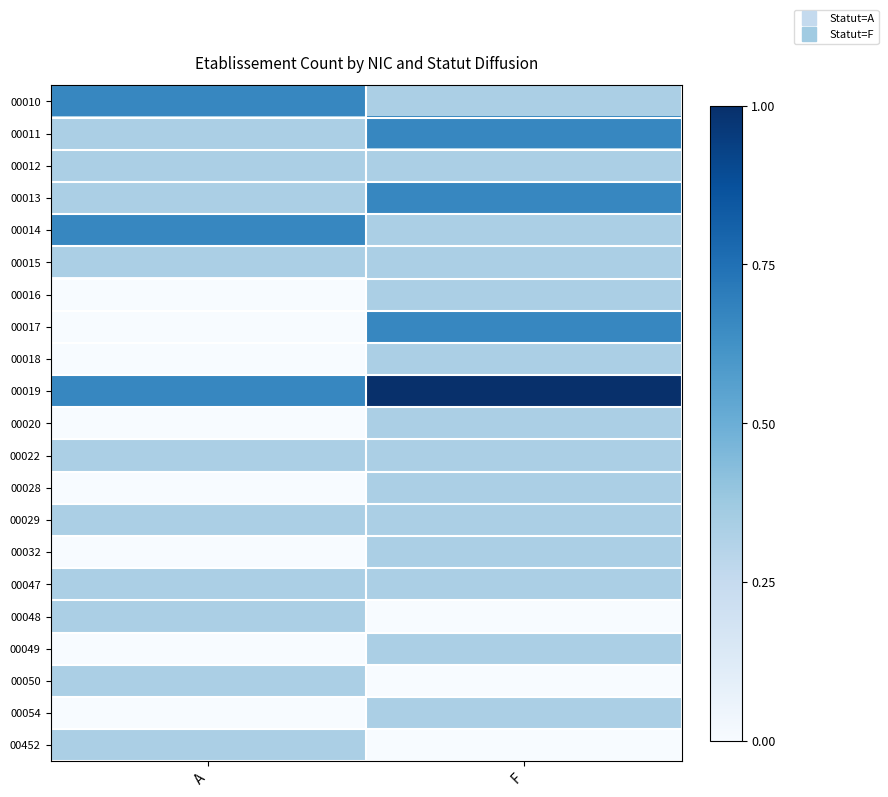

Reading left to right, what are all the values shown in this chart?

00010: A=0.7	F=0.3
00011: A=0.3	F=0.7
00012: A=0.3	F=0.3
00013: A=0.3	F=0.7
00014: A=0.7	F=0.3
00015: A=0.3	F=0.3
00016: A=0.0	F=0.3
00017: A=0.0	F=0.7
00018: A=0.0	F=0.3
00019: A=0.7	F=1.0
00020: A=0.0	F=0.3
00022: A=0.3	F=0.3
00028: A=0.0	F=0.3
00029: A=0.3	F=0.3
00032: A=0.0	F=0.3
00047: A=0.3	F=0.3
00048: A=0.3	F=0.0
00049: A=0.0	F=0.3
00050: A=0.3	F=0.0
00054: A=0.0	F=0.3
00452: A=0.3	F=0.0